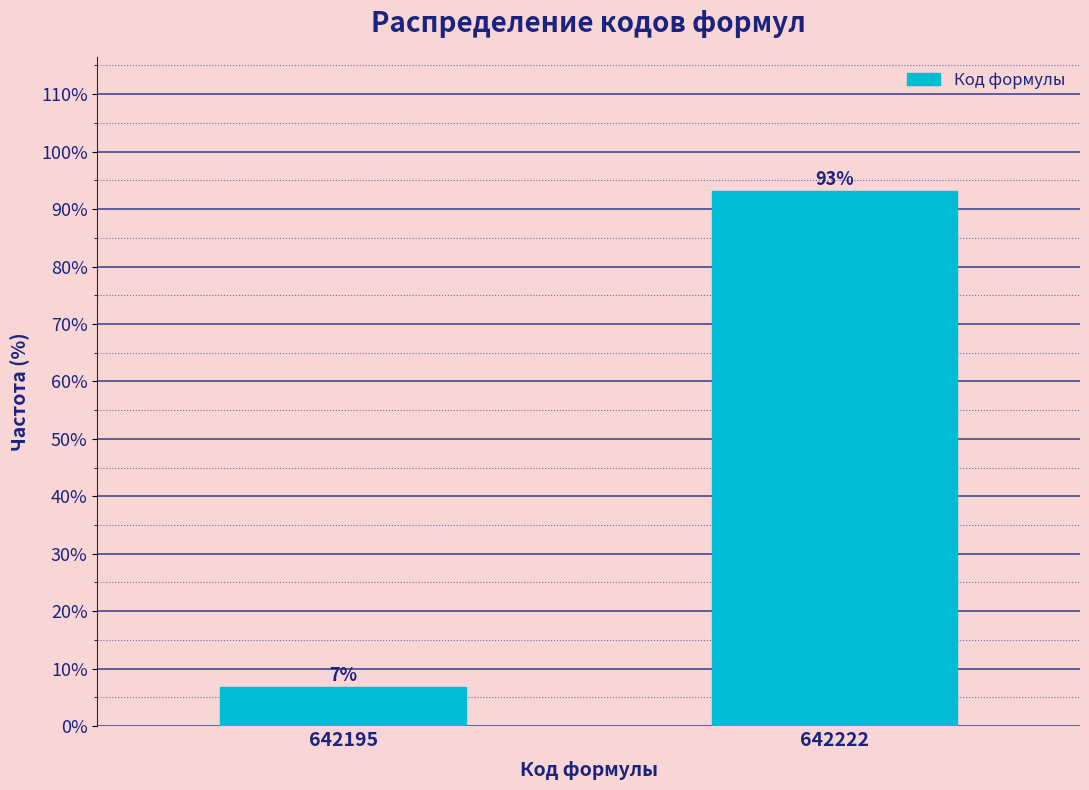

What is the sum of all values?

100.0